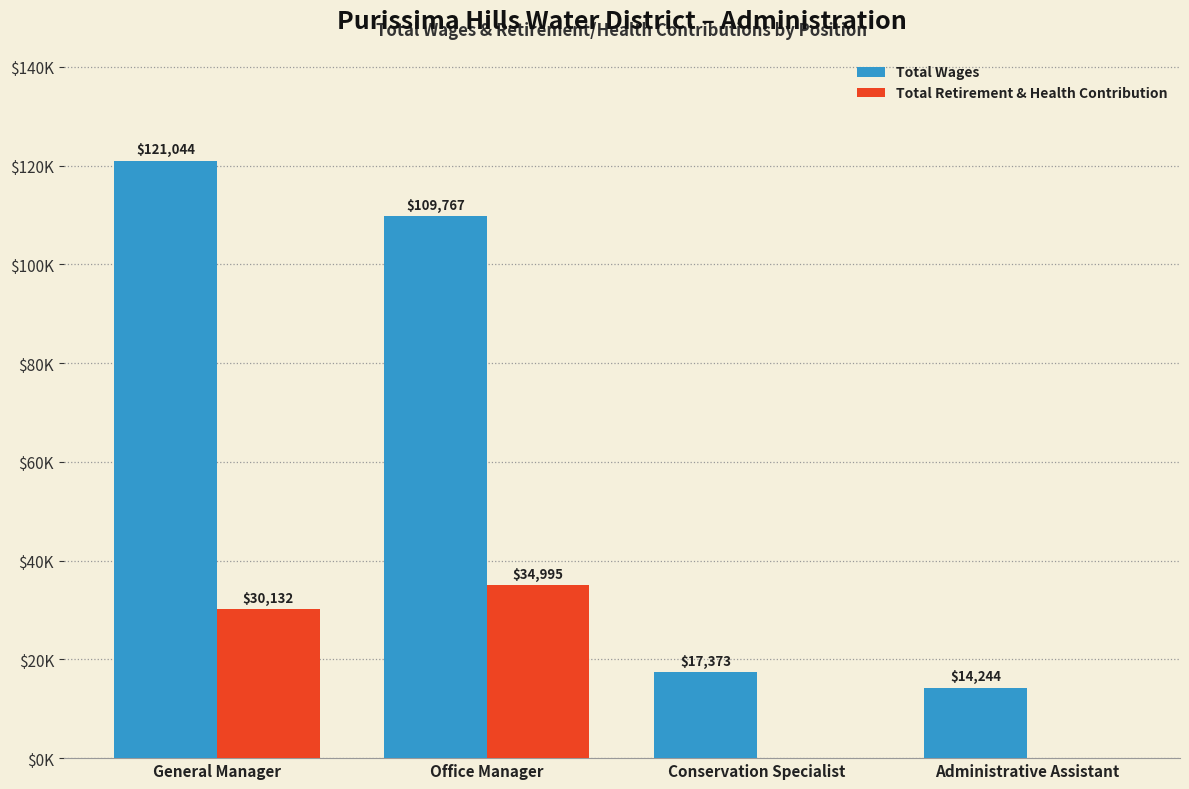

What are all the series names shown in the legend?

Total Wages, Total Retirement & Health Contribution